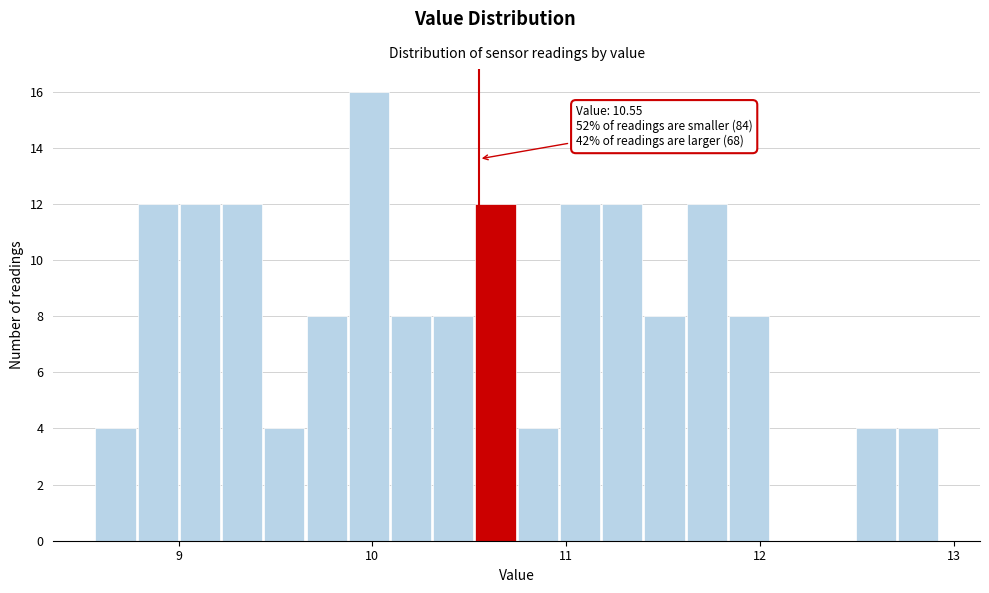

Around what value on the x-axis is the tallest bar? Give the approximate position of its centre, as read against the axis.

10.0